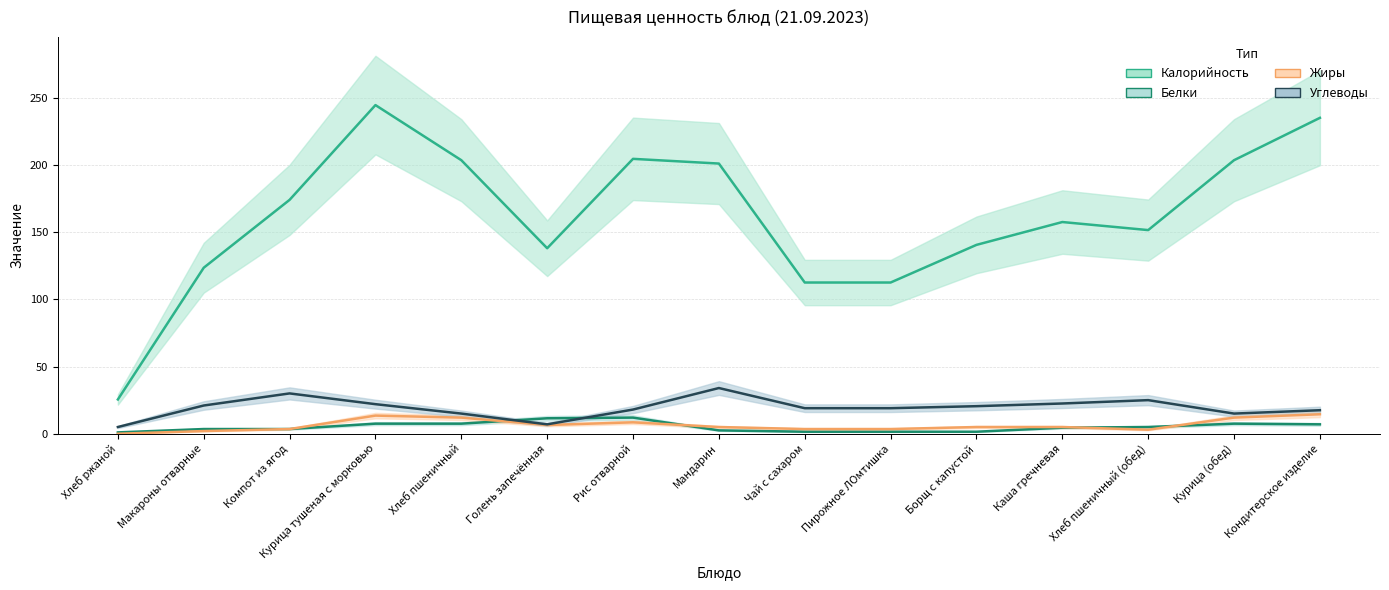

Does the chart have visible grid lines?

Yes